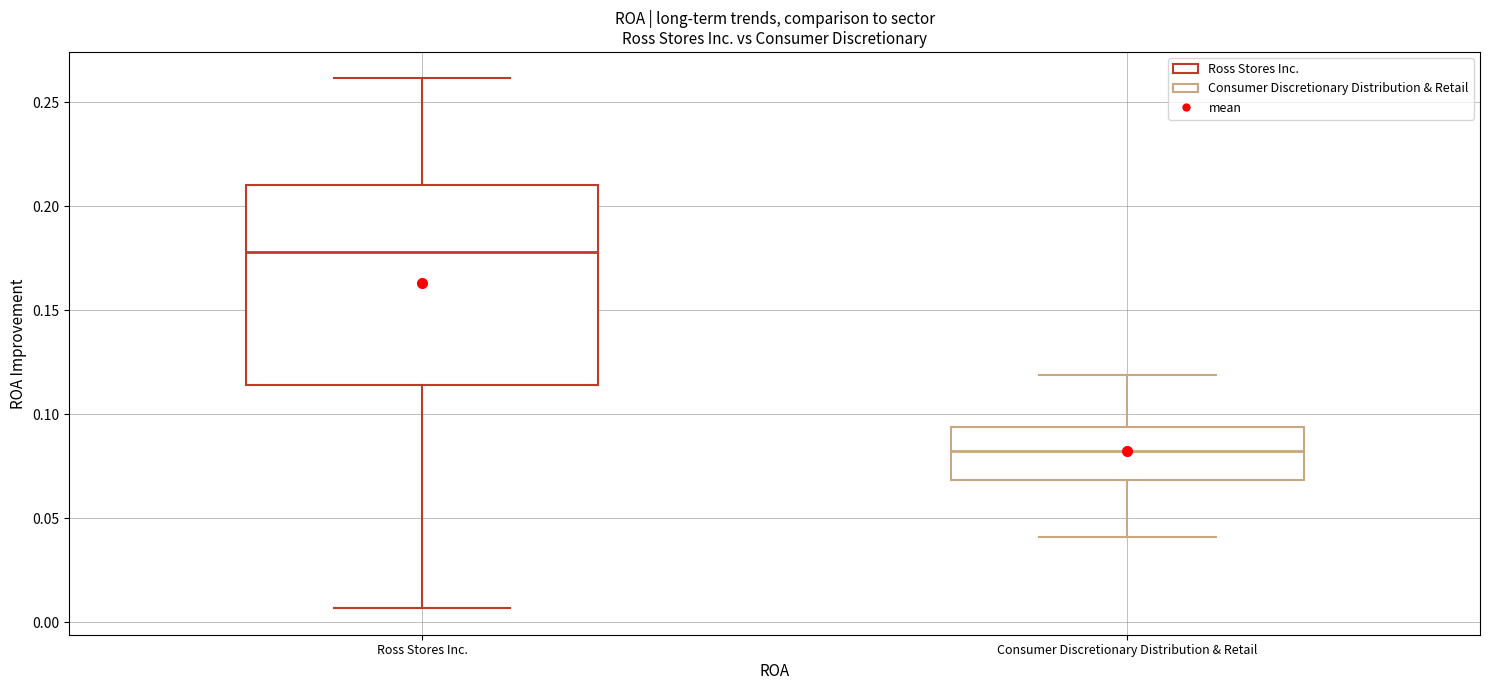

Which box's median line is the lowest?

Consumer Discretionary Distribution & Retail